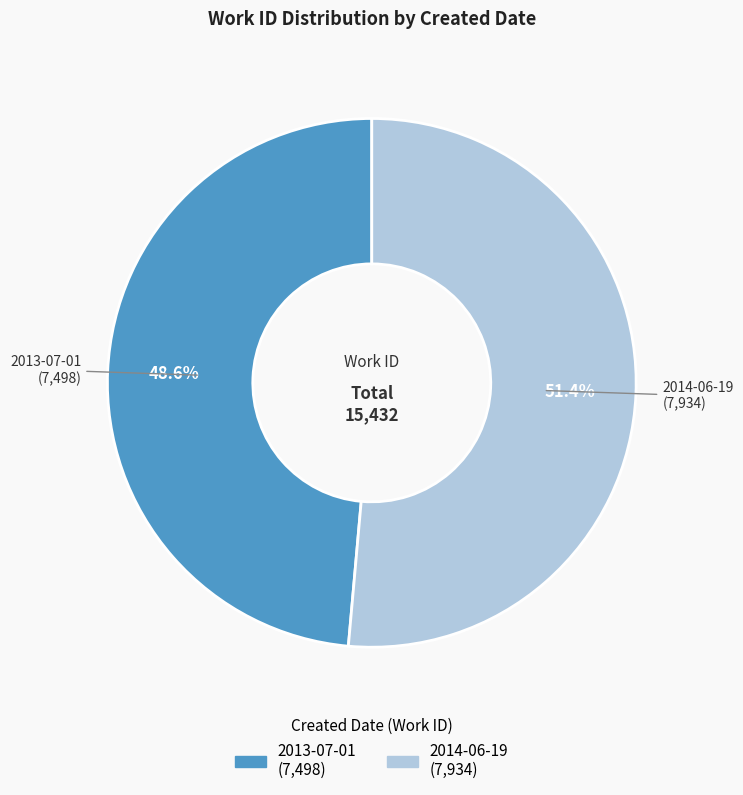

Between 2013-07-01 and 2014-06-19, which is larger?

2014-06-19